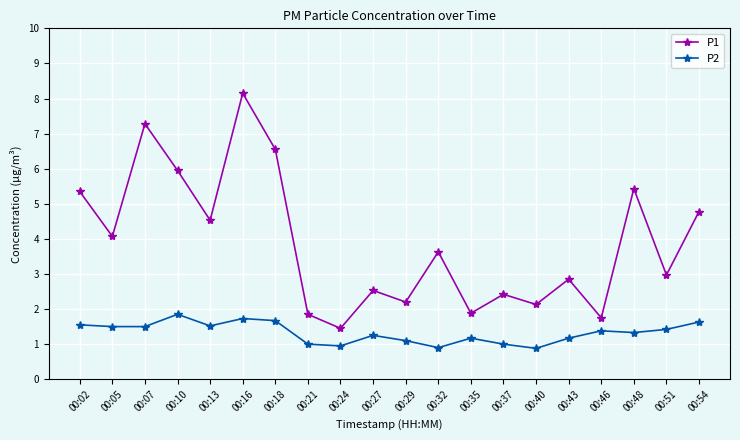

True or false: P1 has more than 2 interior local peaks.

True